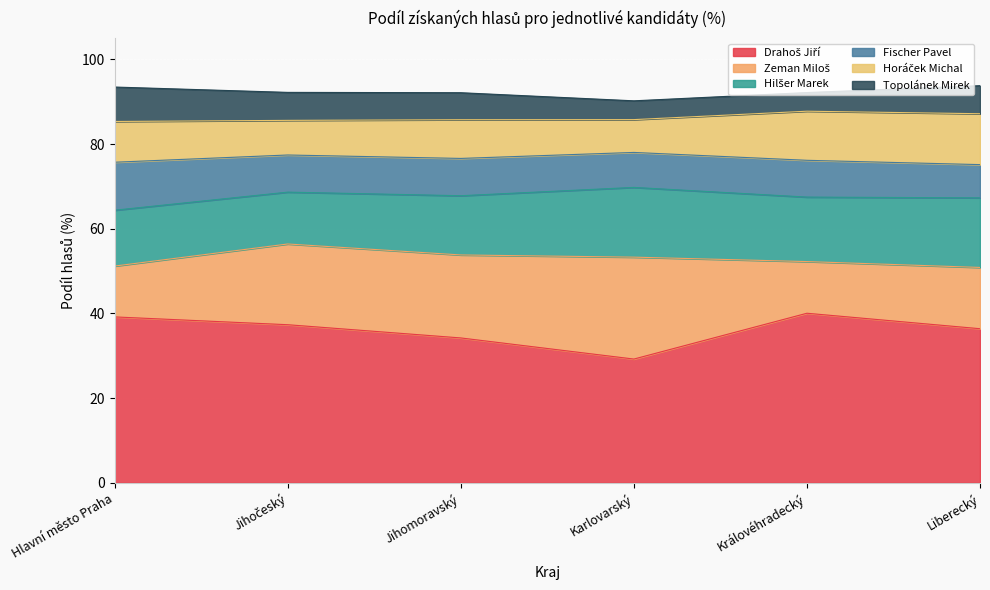

Where is the first local minimum for Topolánek Mirek?

Královéhradecký